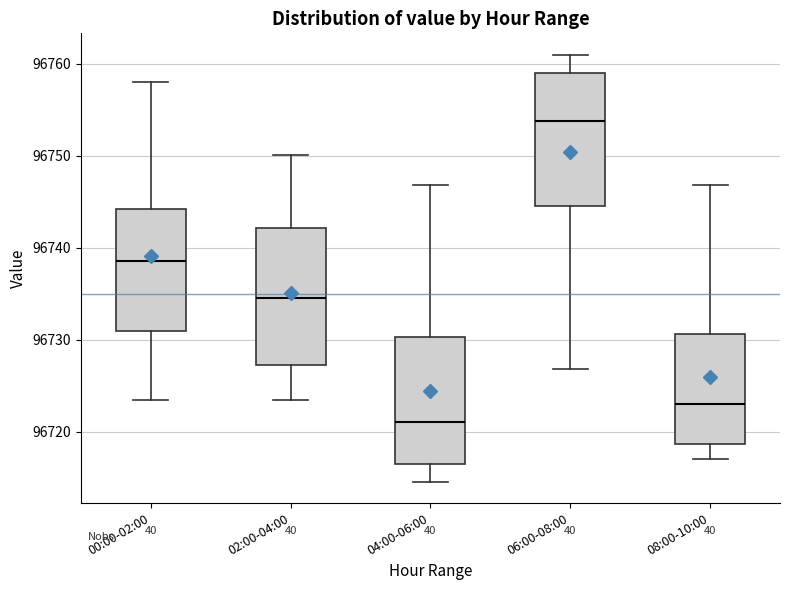

Reading left to right, transcribe this box plot: for each box, give where its median line is, the range the box spans, and where its two whiskers end, as read against the y-axis. The values are not printed on the chart, so give them approximately, as read against the axis.

00:00-02:00: median 96739, box 96731 to 96744, whiskers 96724 to 96758
02:00-04:00: median 96735, box 96727 to 96742, whiskers 96724 to 96750
04:00-06:00: median 96721, box 96717 to 96730, whiskers 96715 to 96747
06:00-08:00: median 96754, box 96745 to 96759, whiskers 96727 to 96761
08:00-10:00: median 96723, box 96719 to 96731, whiskers 96717 to 96747